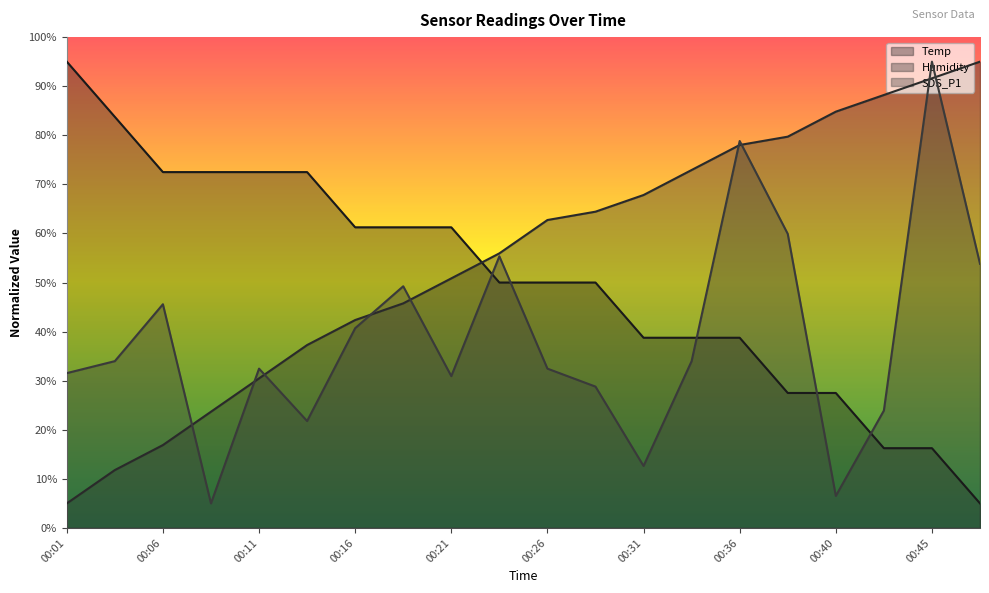

How many times do Humidity and SDS_P1 cross each other?

9